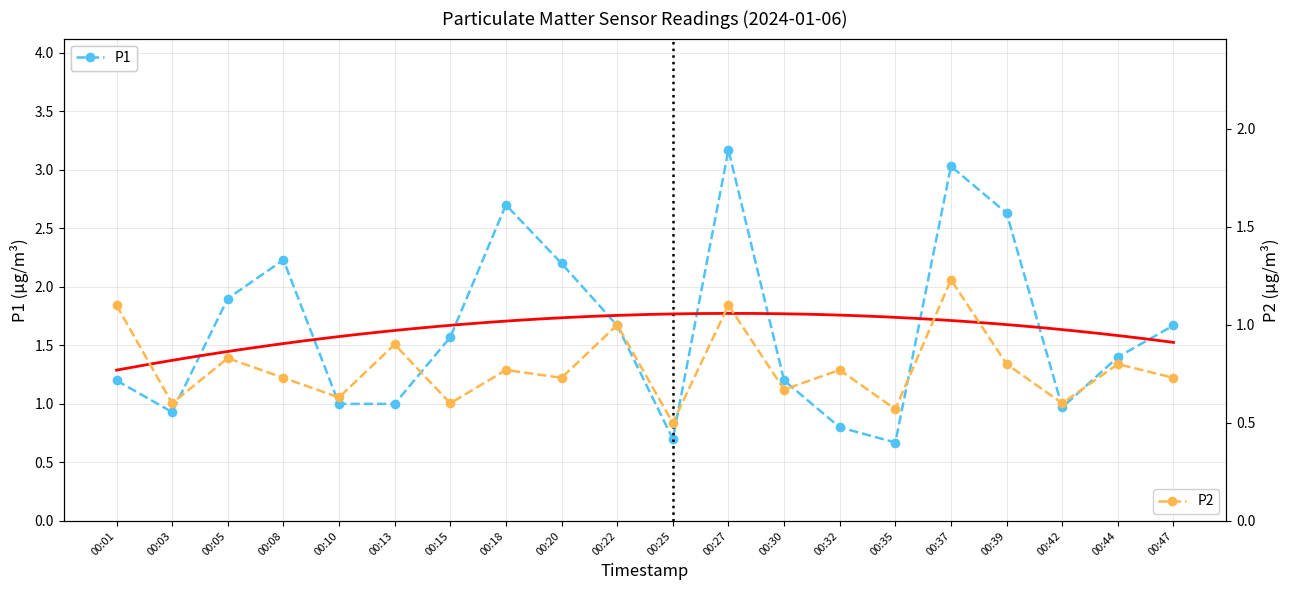

The value of P2 at 00:13 is 0.5. True or false?

False